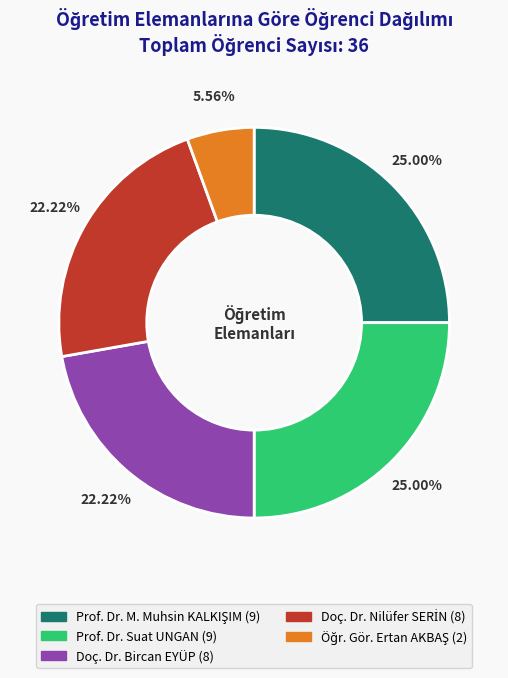

Is there a majority slice in this chart?

No